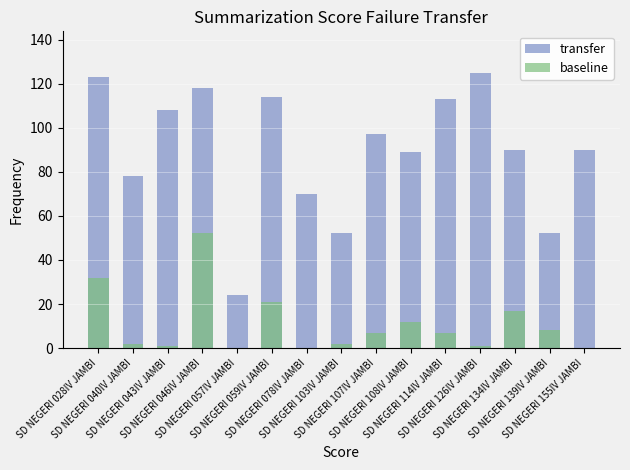

Reading left to right, transcribe all the data shown in this chart.

transfer: SD NEGERI 028IV JAMBI=123	SD NEGERI 040IV JAMBI=78	SD NEGERI 043IV JAMBI=108	SD NEGERI 046IV JAMBI=118	SD NEGERI 057IV JAMBI=24	SD NEGERI 059IV JAMBI=114	SD NEGERI 078IV JAMBI=70	SD NEGERI 103IV JAMBI=52	SD NEGERI 107IV JAMBI=97	SD NEGERI 108IV JAMBI=89	SD NEGERI 114IV JAMBI=113	SD NEGERI 126IV JAMBI=125	SD NEGERI 134IV JAMBI=90	SD NEGERI 139IV JAMBI=52	SD NEGERI 155IV JAMBI=90
baseline: SD NEGERI 028IV JAMBI=32	SD NEGERI 040IV JAMBI=2	SD NEGERI 043IV JAMBI=1	SD NEGERI 046IV JAMBI=52	SD NEGERI 057IV JAMBI=0	SD NEGERI 059IV JAMBI=21	SD NEGERI 078IV JAMBI=0	SD NEGERI 103IV JAMBI=2	SD NEGERI 107IV JAMBI=7	SD NEGERI 108IV JAMBI=12	SD NEGERI 114IV JAMBI=7	SD NEGERI 126IV JAMBI=1	SD NEGERI 134IV JAMBI=17	SD NEGERI 139IV JAMBI=8	SD NEGERI 155IV JAMBI=0